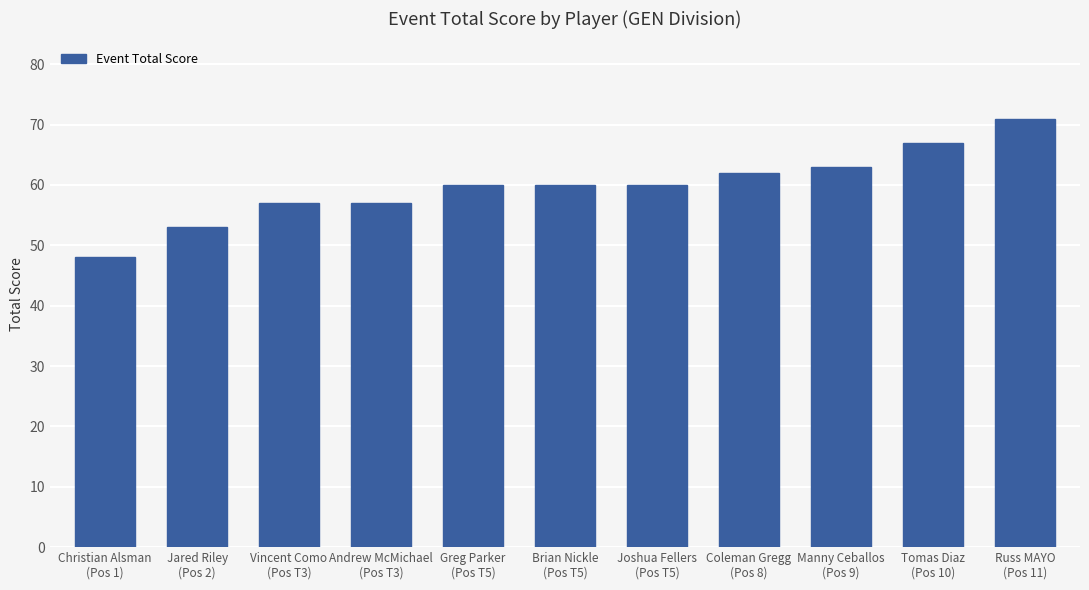

Between Jared Riley
(Pos 2) and Joshua Fellers
(Pos T5), which is larger?

Joshua Fellers
(Pos T5)